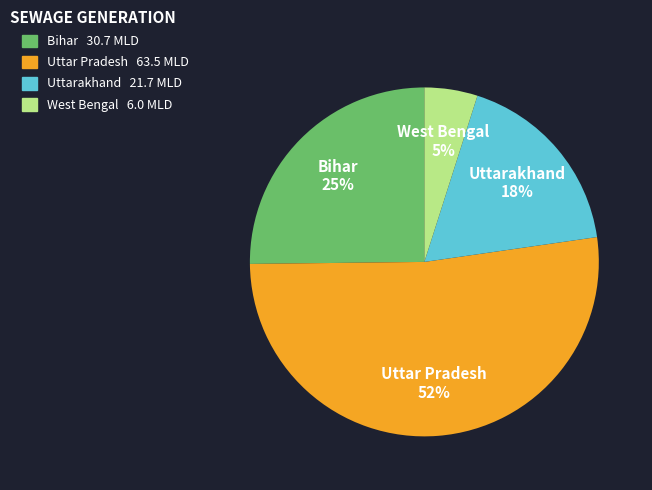

To the nearest percent, what is the difference between the largest and smallest slice percentages?

47%